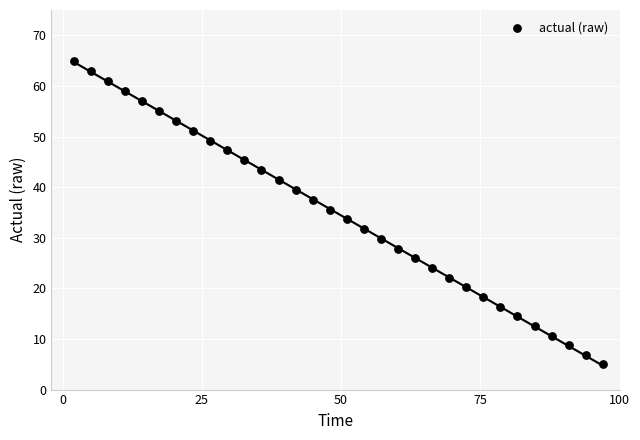

What is the range of Y values (max minus min)?

60.0